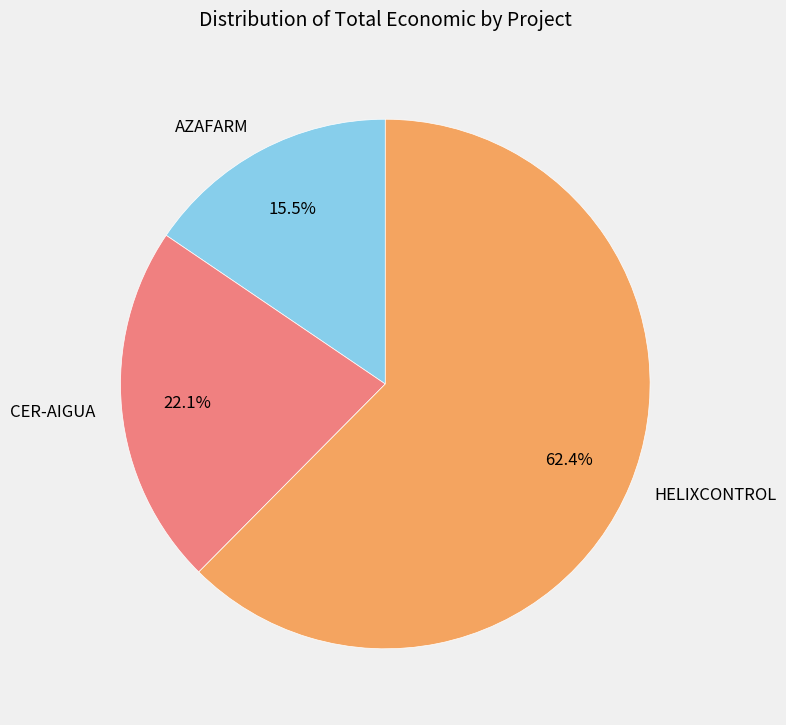

Count the number of slices in the pie.

3